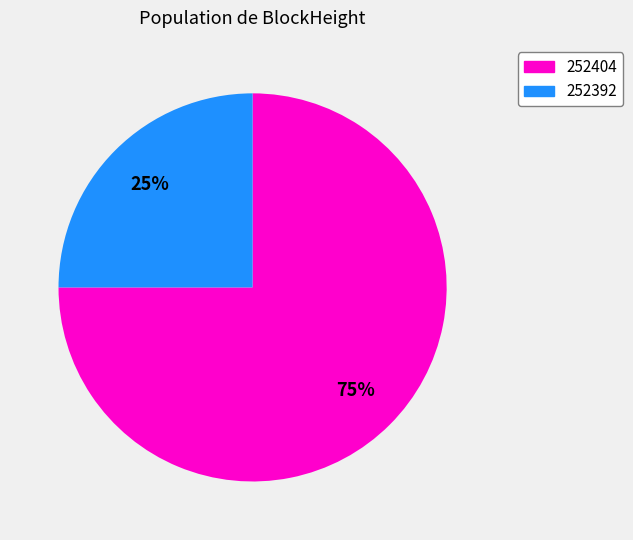

To the nearest percent, what is the average slice percentage?

50%